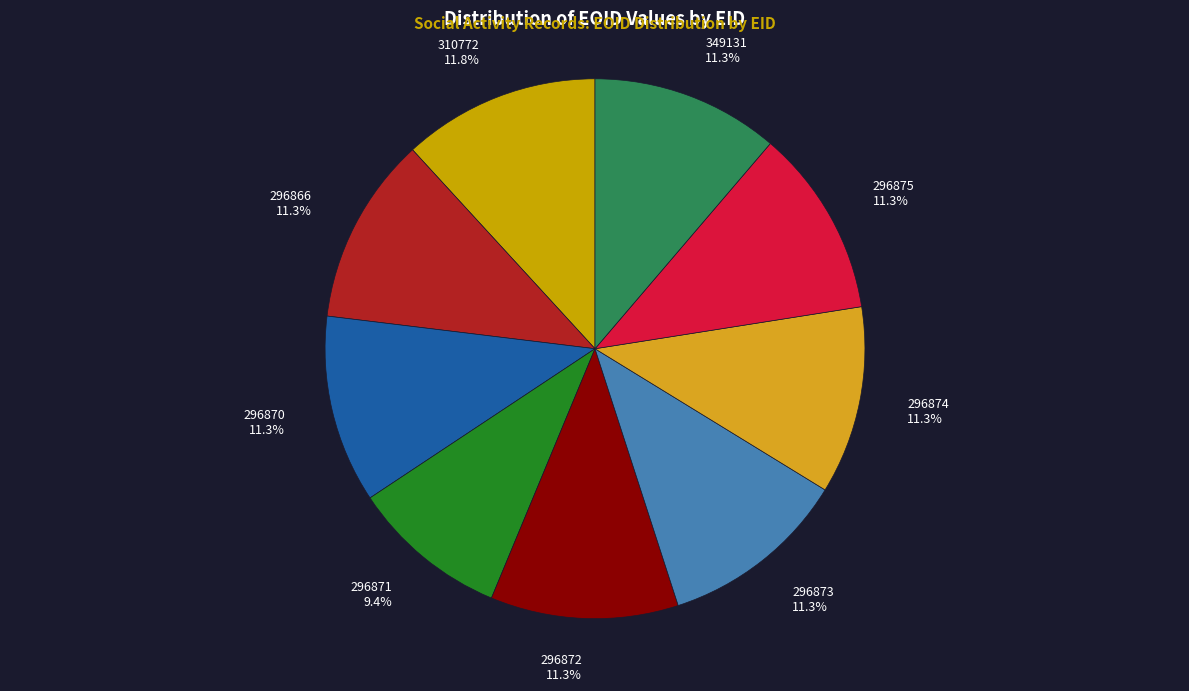

Does any single category account for the majority?

No